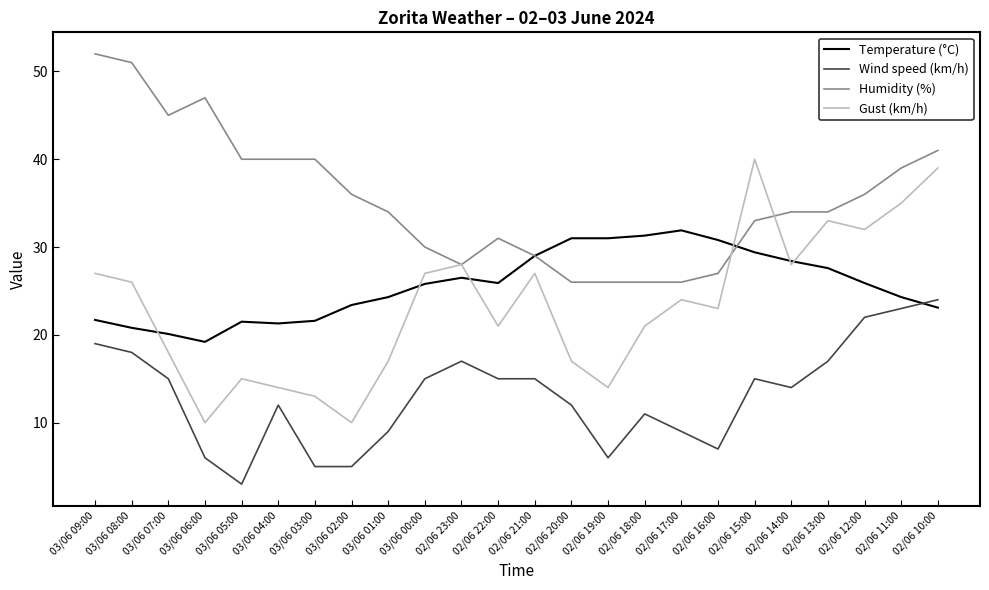

Which series has the largest total across all categories?

Humidity (%)